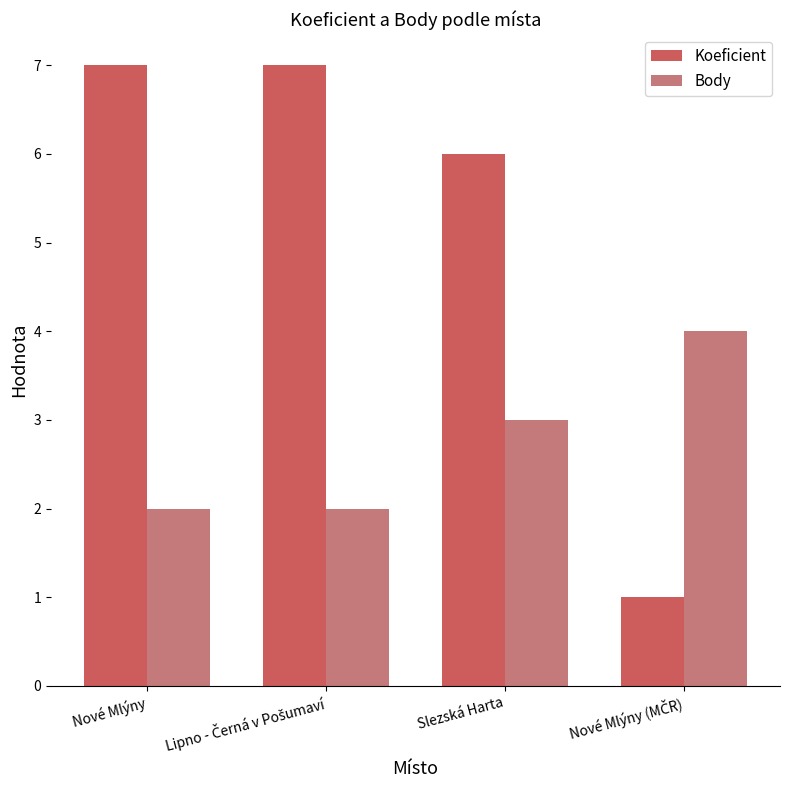

What is the value of the Body bar at the 2nd from the left?

2